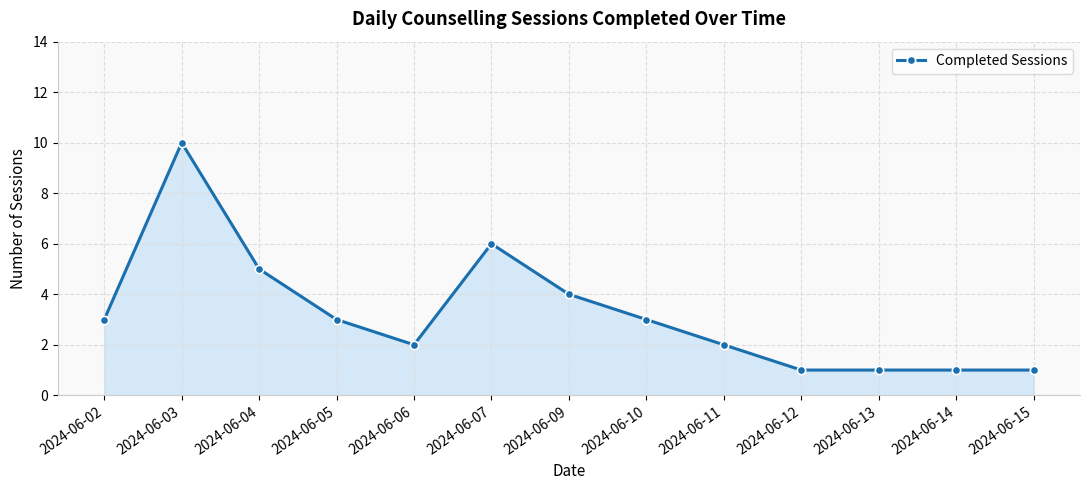

Reading right to left, list all the values displayed in this chart.

2024-06-15=1	2024-06-14=1	2024-06-13=1	2024-06-12=1	2024-06-11=2	2024-06-10=3	2024-06-09=4	2024-06-07=6	2024-06-06=2	2024-06-05=3	2024-06-04=5	2024-06-03=10	2024-06-02=3